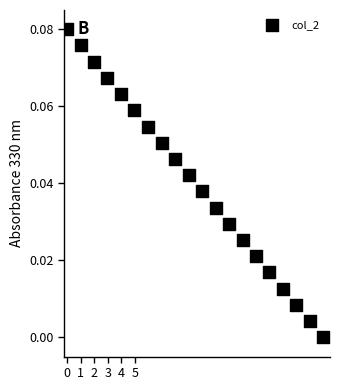

What is the range of X values (max minus min)?

18.8